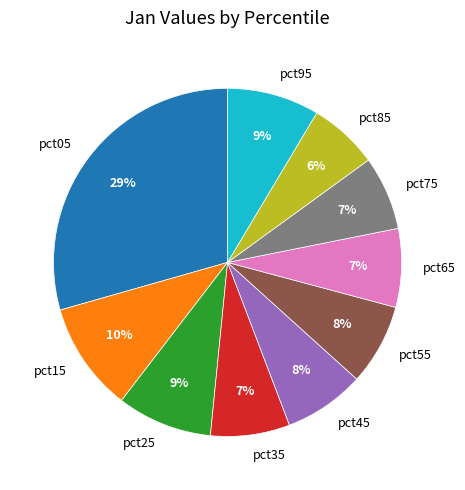

Count the number of slices in the pie.

10